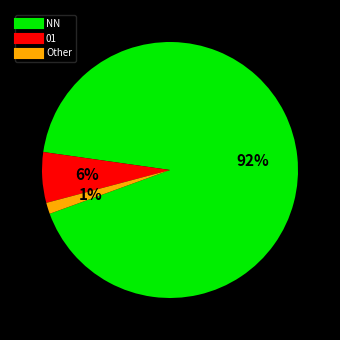

Is there a majority slice in this chart?

Yes